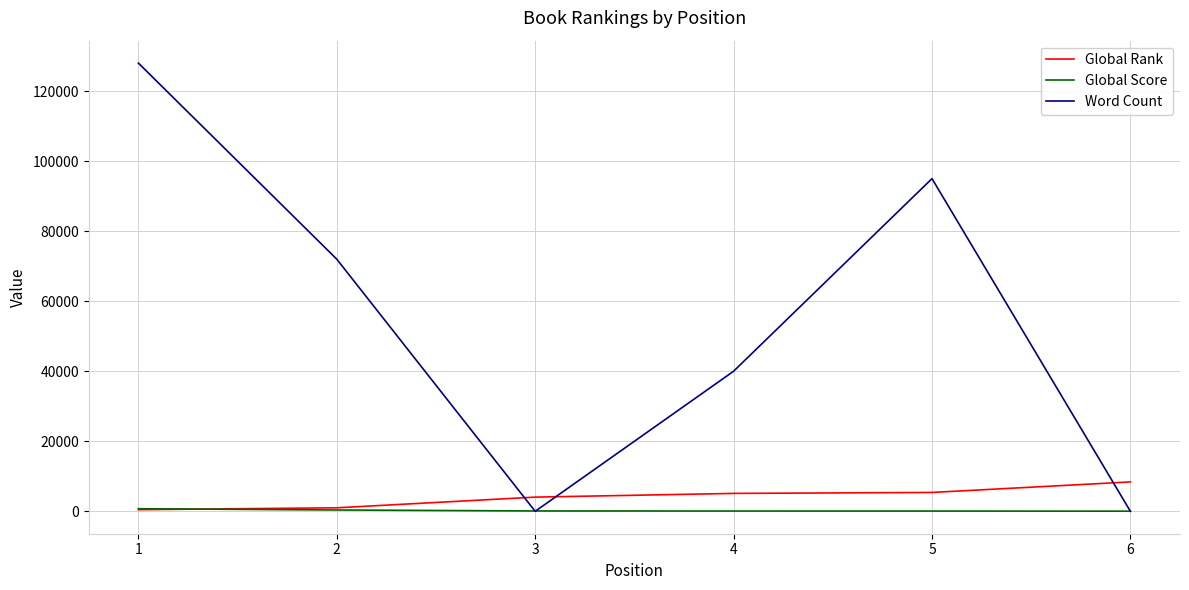

The value of Word Count at 1 is 128000. True or false?

True